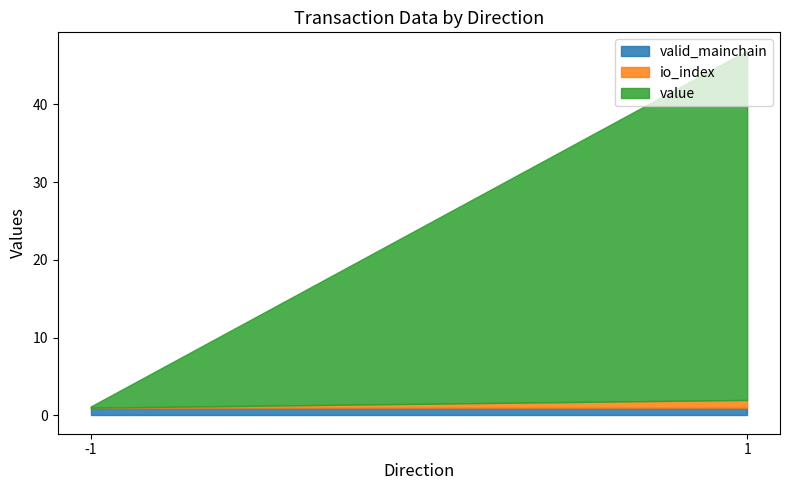

Where is io_index nearest to the value 0?

-1